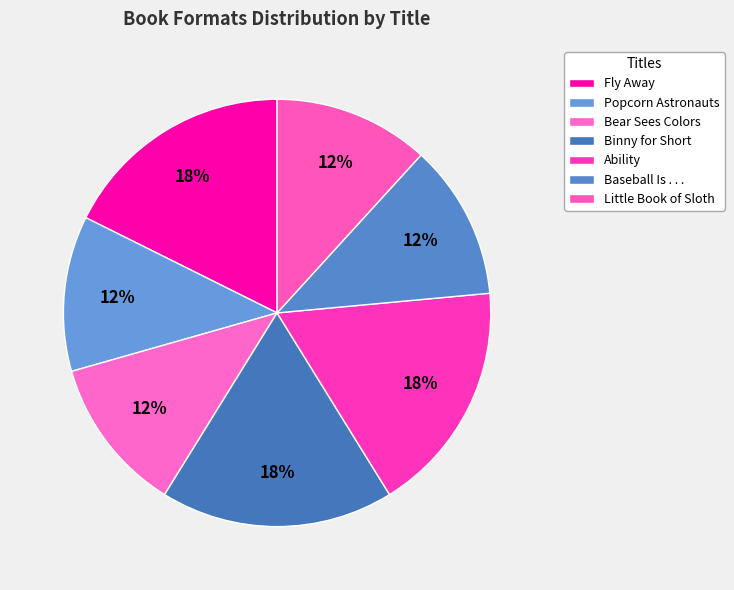

What percentage do Little Book of Sloth and Popcorn Astronauts together represent?

23.5%